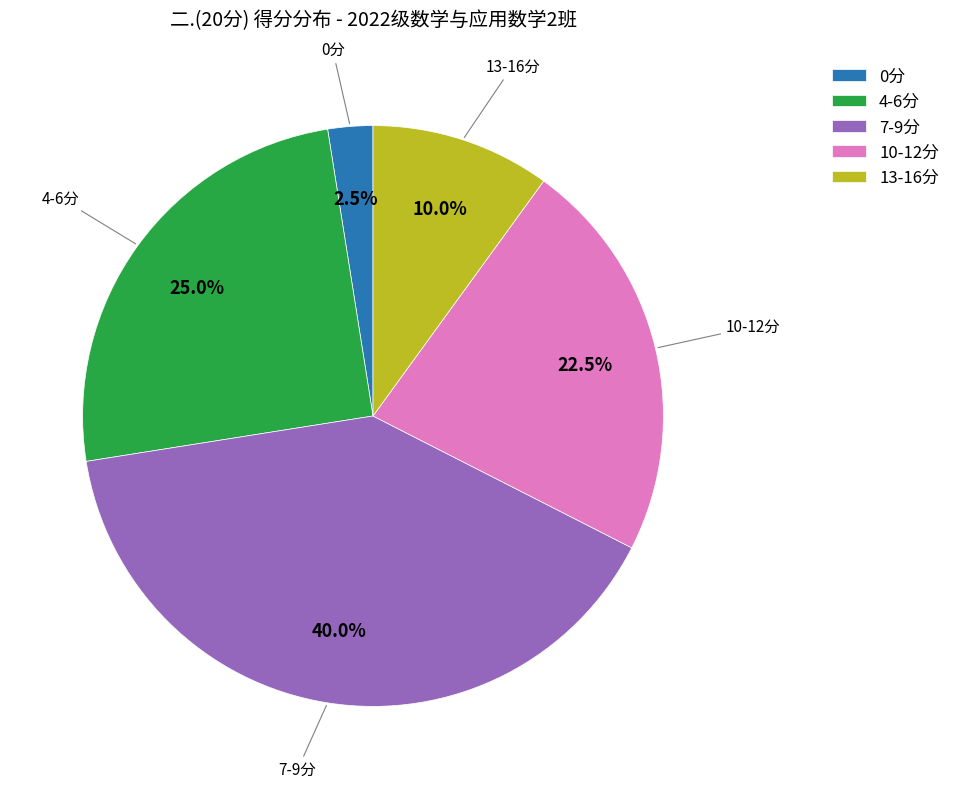

What is the largest slice in the pie chart?

7-9分